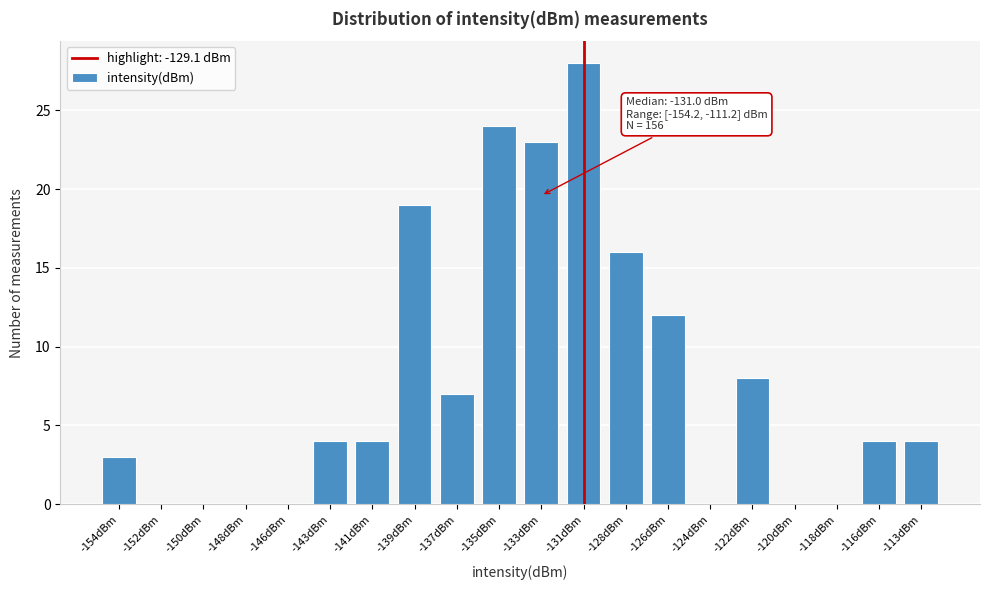

Reading left to right, what are all the values shown in this chart?

-154dBm=3	-152dBm=0	-150dBm=0	-148dBm=0	-146dBm=0	-143dBm=4	-141dBm=4	-139dBm=19	-137dBm=7	-135dBm=24	-133dBm=23	-131dBm=28	-128dBm=16	-126dBm=12	-124dBm=0	-122dBm=8	-120dBm=0	-118dBm=0	-116dBm=4	-113dBm=4